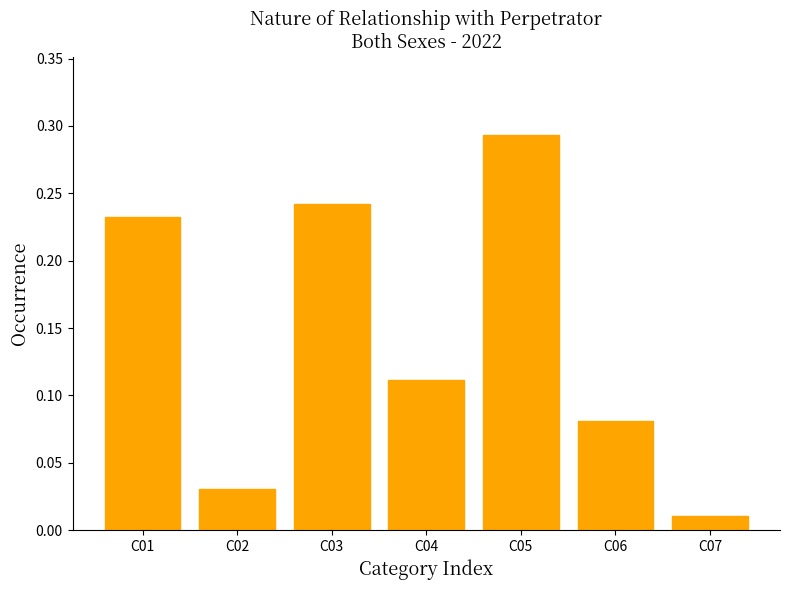

List the labels in order of value, largest first.

C05, C03, C01, C04, C06, C02, C07